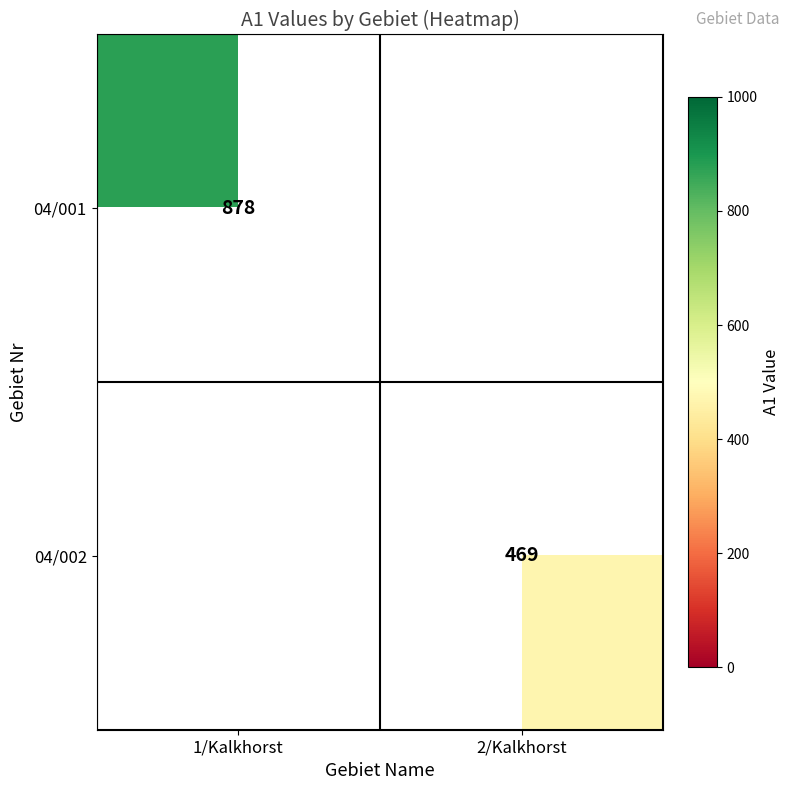

Is it true that 04/001 equals 249 at 1/Kalkhorst?

False